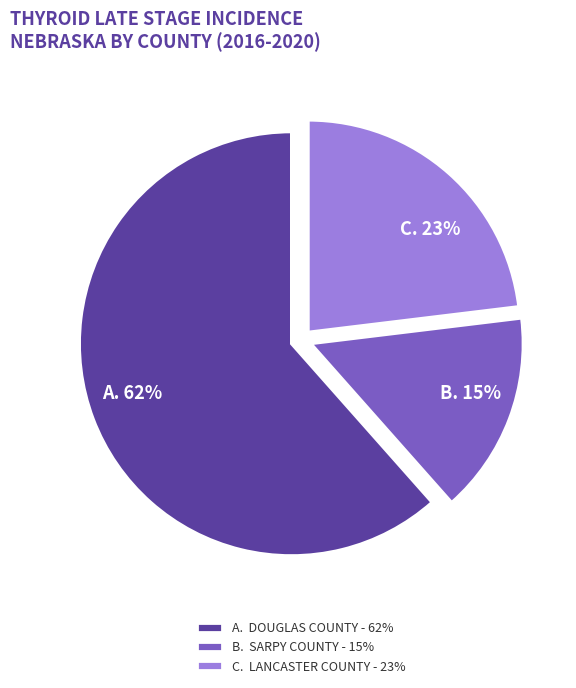

Between C. LANCASTER COUNTY - 23% and A. DOUGLAS COUNTY - 62%, which is larger?

A. DOUGLAS COUNTY - 62%